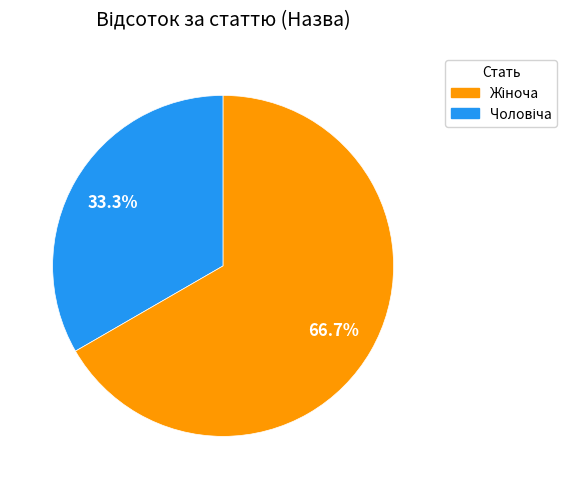

How many segments does this pie chart have?

2